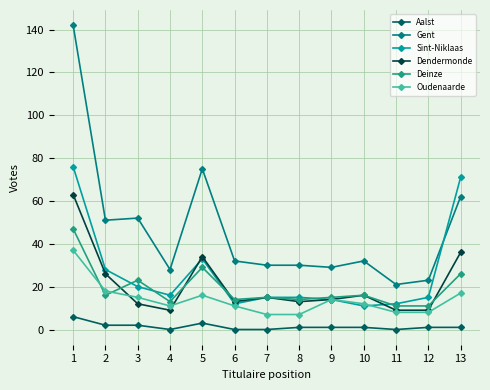

At which category is the sum across all series the highest?

1